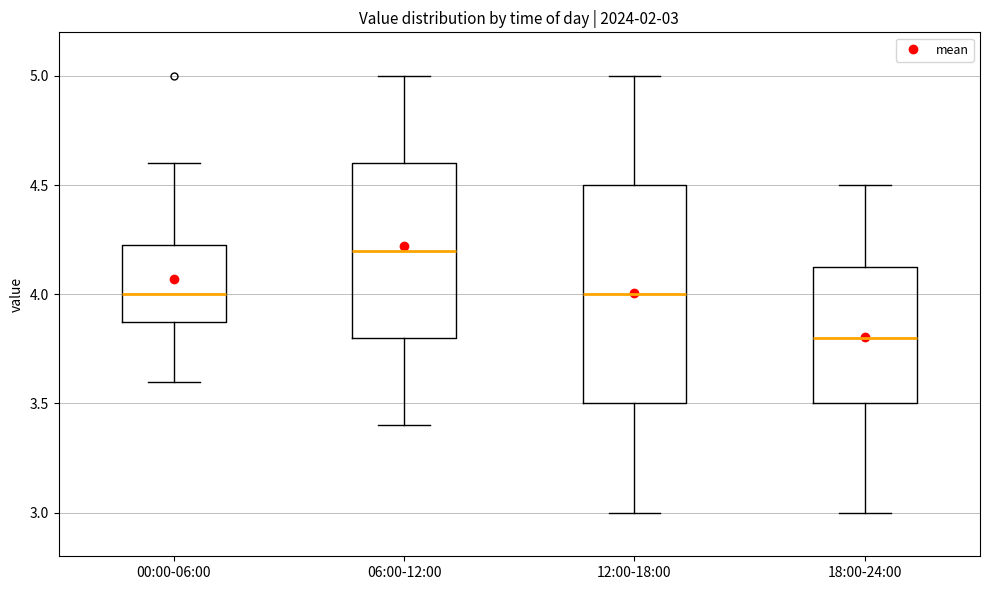

Which box's median line is the lowest?

18:00-24:00